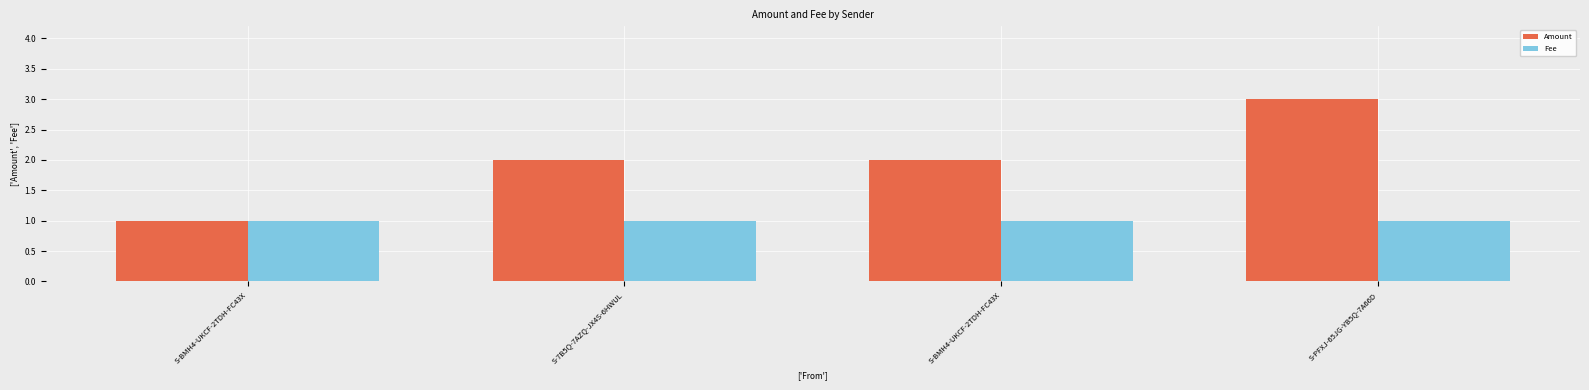

Are the bars grouped side by side (vs. stacked)?

Yes